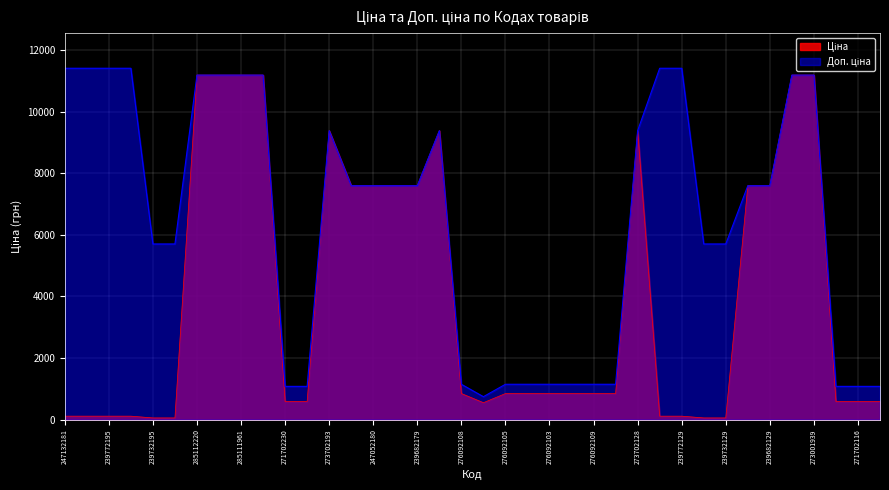

List the labels in order of Ціна value, smallest first.

239732195, 239732179, 239732130, 239732129, 247132181, 247132180, 239772195, 239772179, 239772130, 239772129, 276092107, 271702230, 271702229, 271702117, 271702116, 271702115, 276092108, 276092105, 276092104, 276092103, 276092035, 276092109, 276092106, 247052181, 247052180, 239682195, 239682179, 239682130, 239682129, 273702193, 273702194, 273702128, 285112220, 285112217, 285111961, 285111912, 273001960, 273001939